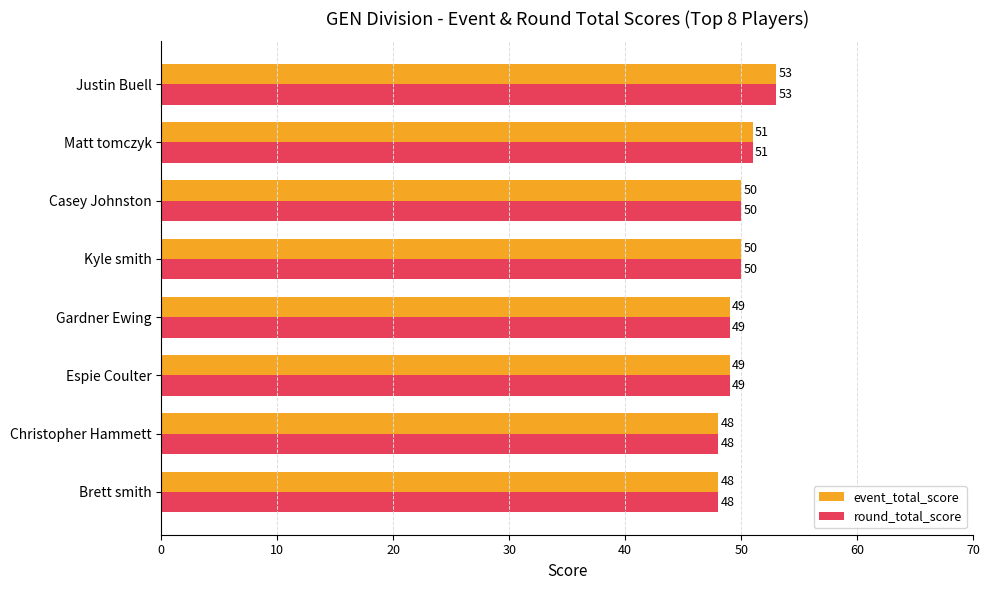

At which category is the sum across all series the highest?

Justin Buell